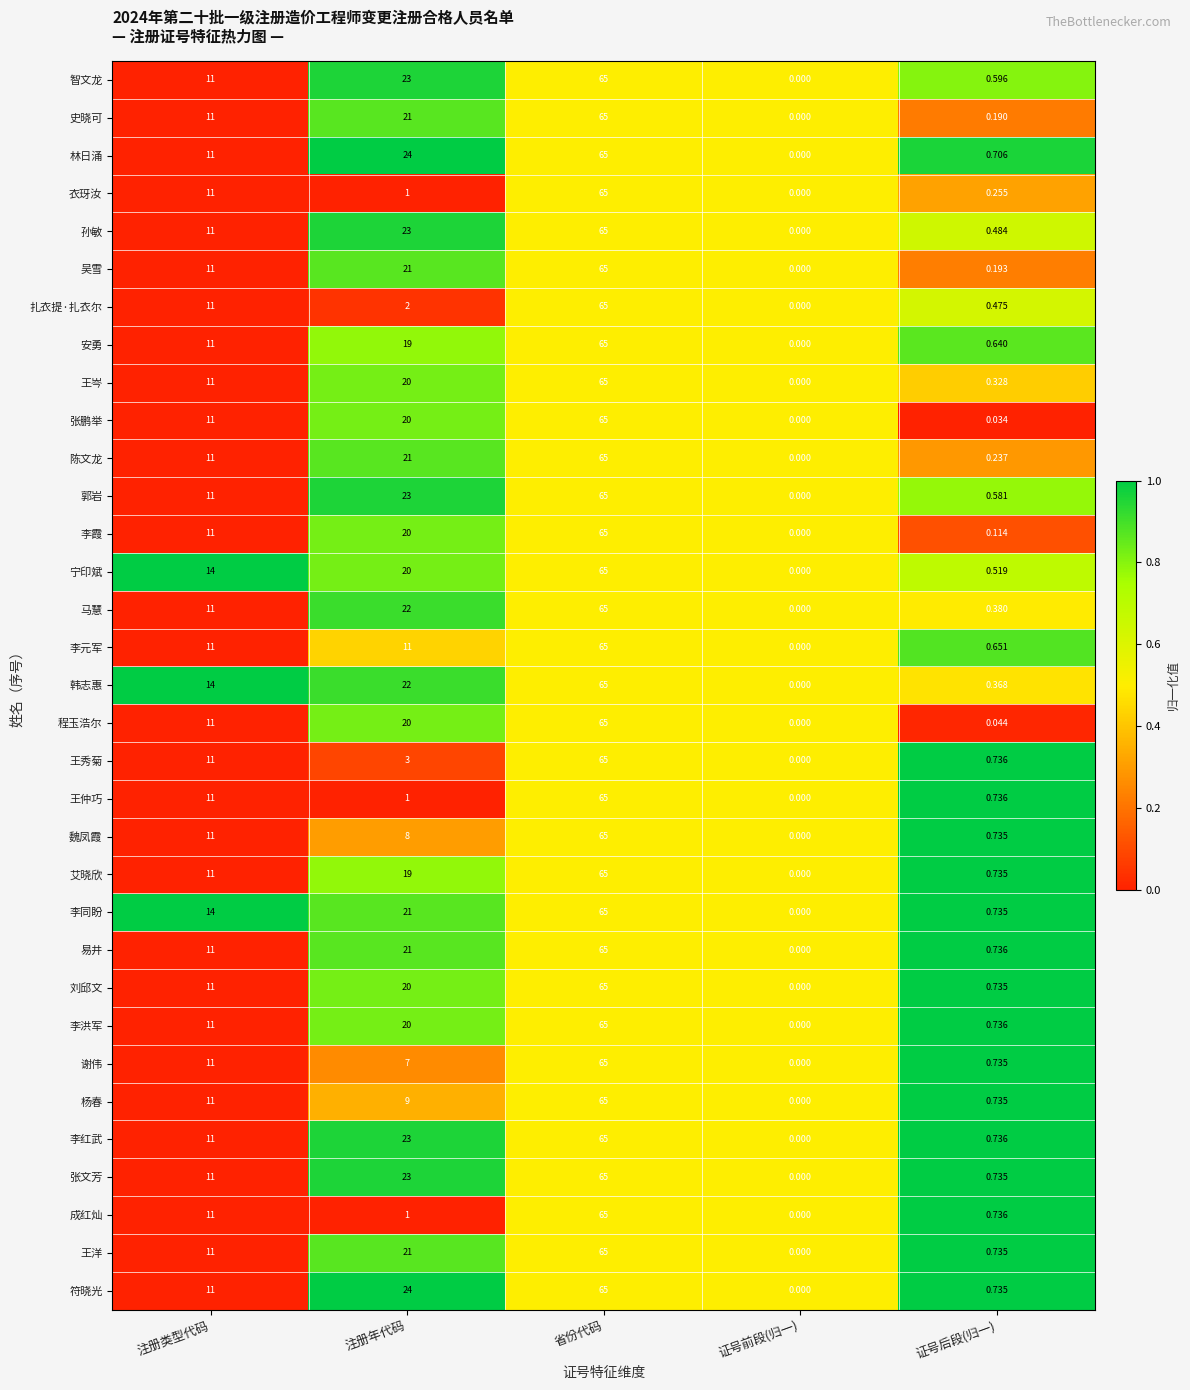

Which series has the largest total across all categories?

韩志惠